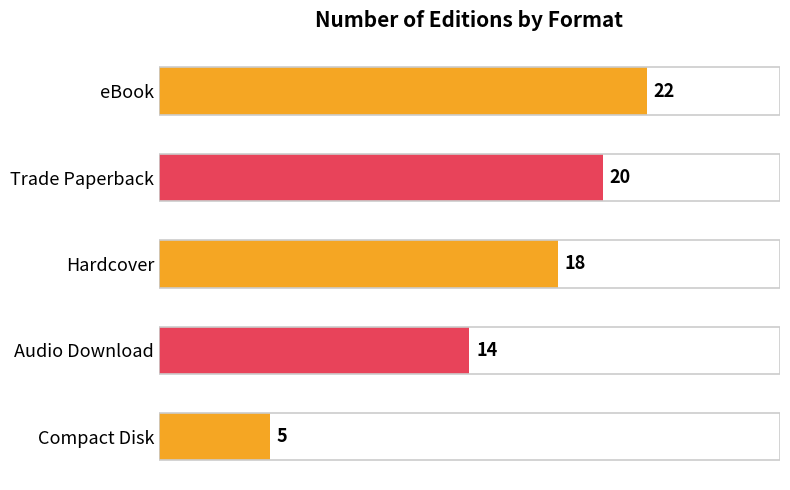

What is the smallest value displayed?

5